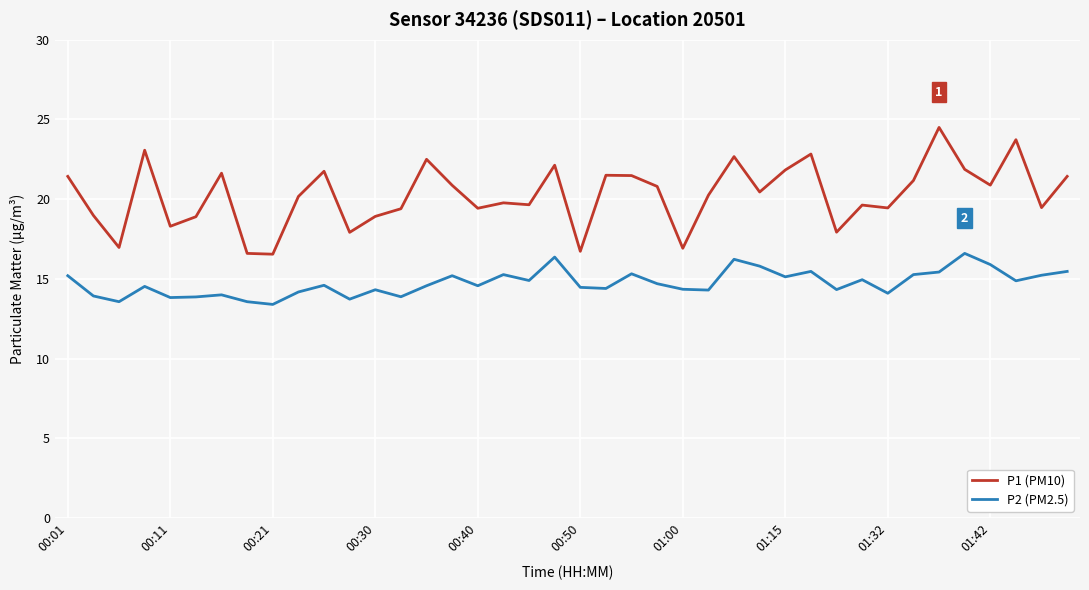

What is the difference between the maximum and minimum values in the P2 (PM2.5) series?

3.2